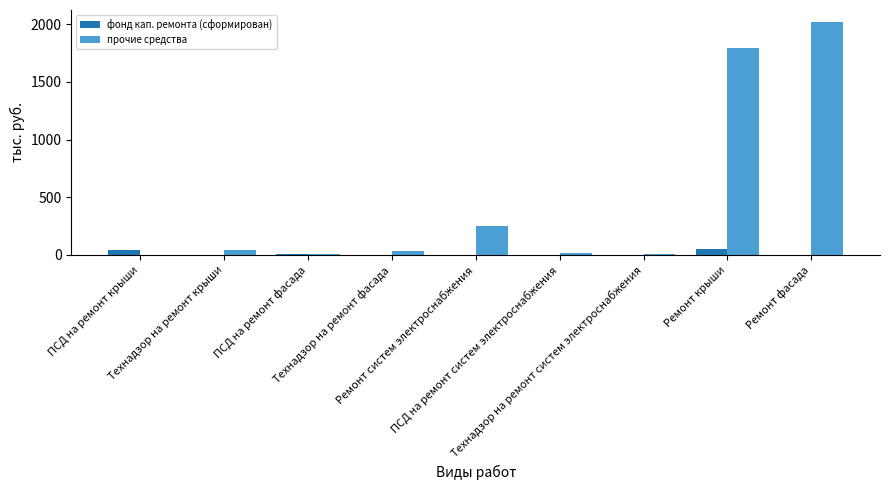

What is the maximum value shown in the chart?

2022.7